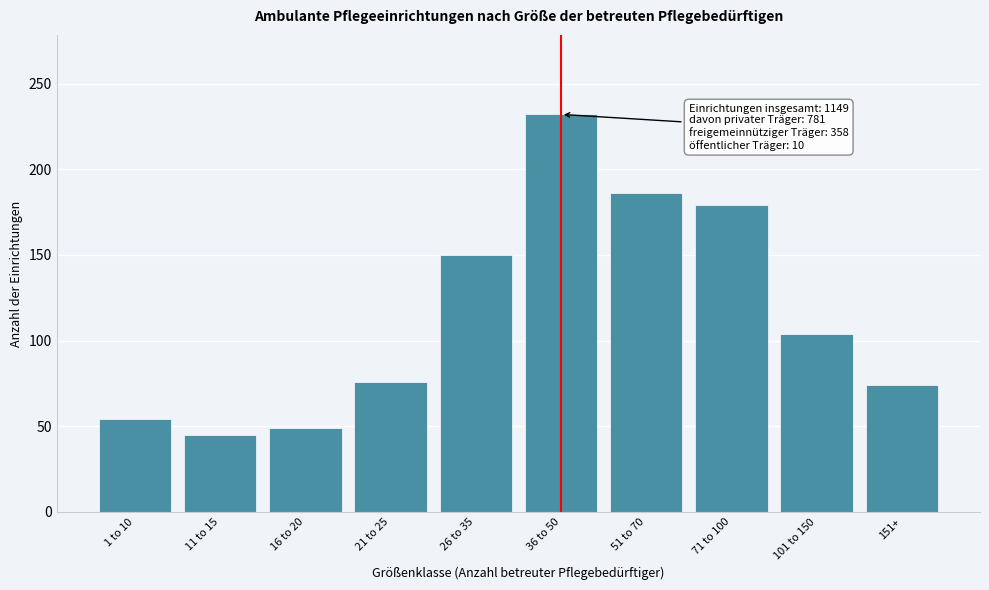

Reading right to left, what are all the values shown in this chart?

74	104	179	186	232	150	76	49	45	54